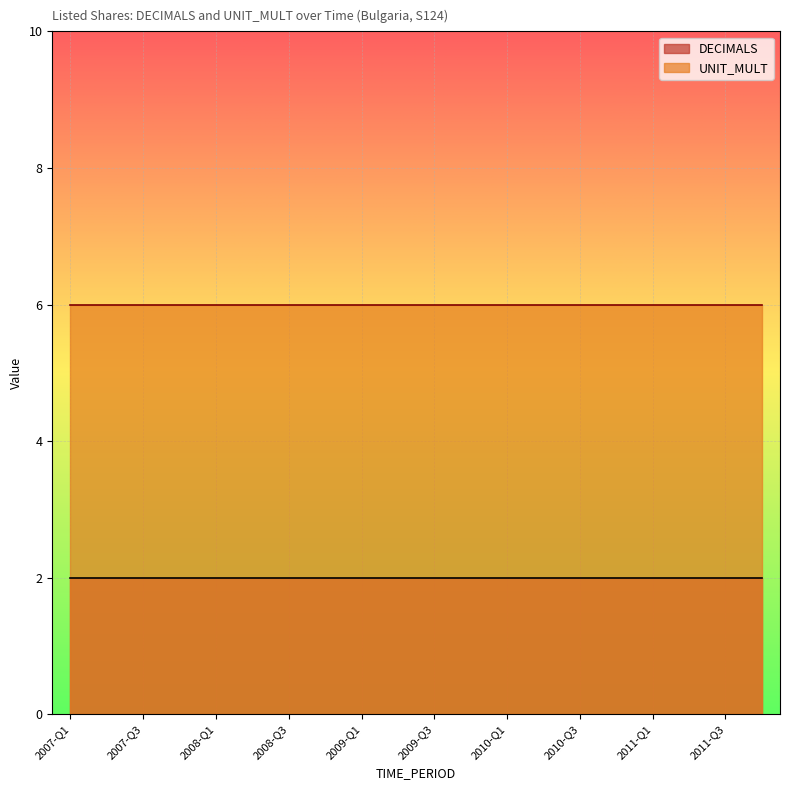

List the labels in order of DECIMALS value, largest first.

2007-Q1, 2007-Q2, 2007-Q3, 2007-Q4, 2008-Q1, 2008-Q2, 2008-Q3, 2008-Q4, 2009-Q1, 2009-Q2, 2009-Q3, 2009-Q4, 2010-Q1, 2010-Q2, 2010-Q3, 2010-Q4, 2011-Q1, 2011-Q2, 2011-Q3, 2011-Q4